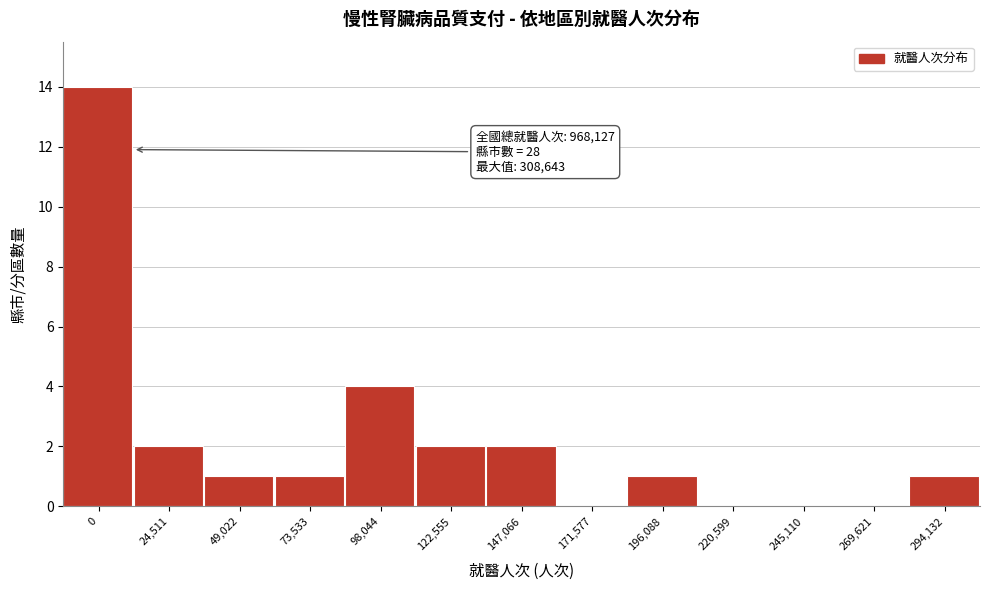

Reading left to right, list all the values displayed in this chart.

0=14	24,511=2	49,022=1	73,533=1	98,044=4	122,555=2	147,066=2	171,577=0	196,088=1	220,599=0	245,110=0	269,621=0	294,132=1